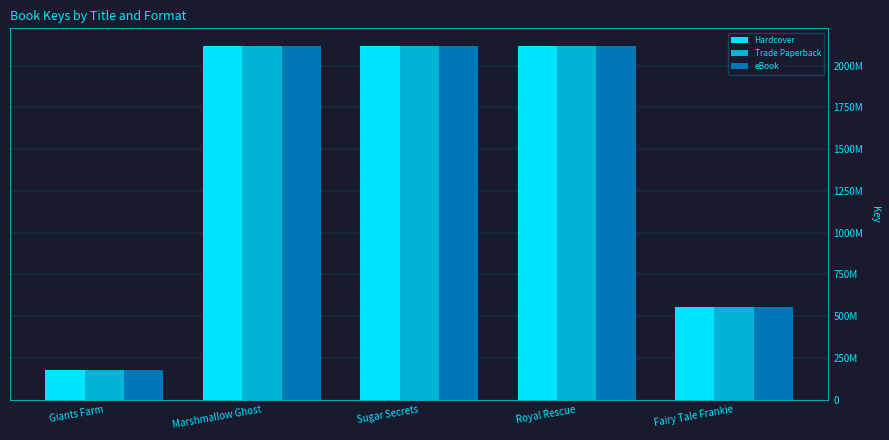

Is it true that Hardcover equals 3292047015 at Sugar Secrets?

False